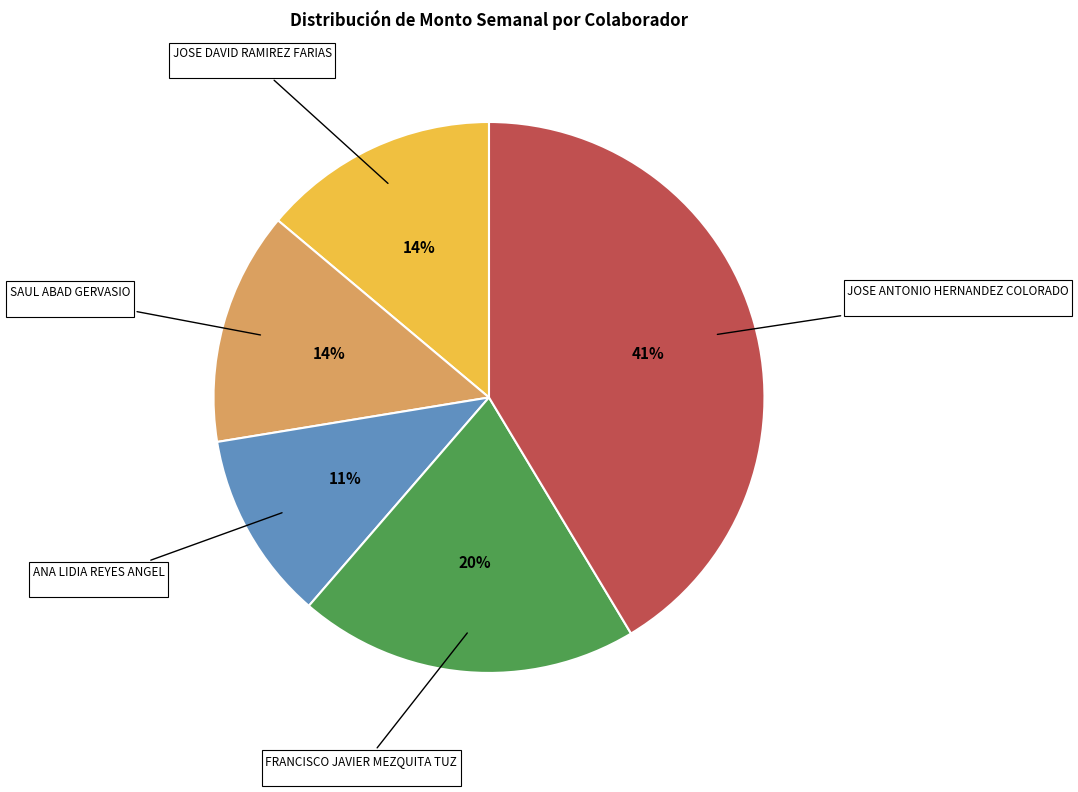

Is there any slice that represents more than half of the pie?

No